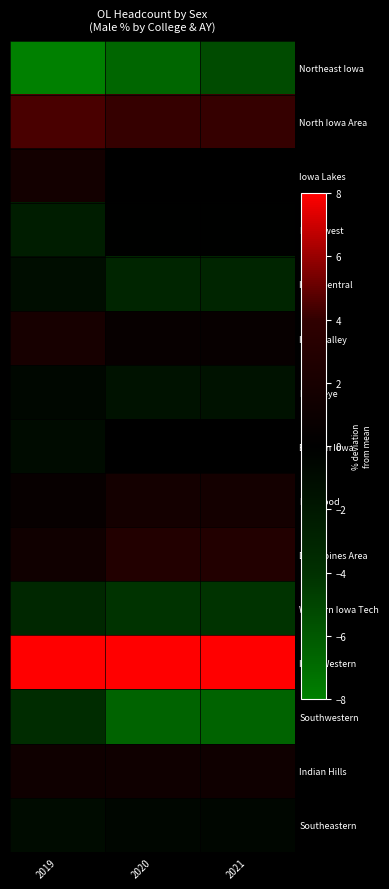

Reading right to left, what are all the values shown in this chart?

Northeast Iowa: 2021=-5.3	2020=-6.7	2019=-8.7
North Iowa Area: 2021=4.1	2020=4.1	2019=4.4
Iowa Lakes: 2021=-0.0	2020=-0.0	2019=1.7
Northwest: 2021=-0.1	2020=-0.1	2019=-2.5
Iowa Central: 2021=-3.1	2020=-3.1	2019=-1.1
Iowa Valley: 2021=0.6	2020=0.6	2019=2.0
Hawkeye: 2021=-1.5	2020=-1.5	2019=-0.7
Eastern Iowa: 2021=0.0	2020=0.0	2019=-1.0
Kirkwood: 2021=1.7	2020=1.7	2019=0.6
Des Moines Area: 2021=2.8	2020=2.8	2019=1.3
Western Iowa Tech: 2021=-4.2	2020=-4.2	2019=-3.3
Iowa Western: 2021=10.5	2020=10.5	2019=12.3
Southwestern: 2021=-6.5	2020=-6.5	2019=-3.6
Indian Hills: 2021=1.3	2020=1.3	2019=1.3
Southeastern: 2021=-0.6	2020=-0.6	2019=-1.0